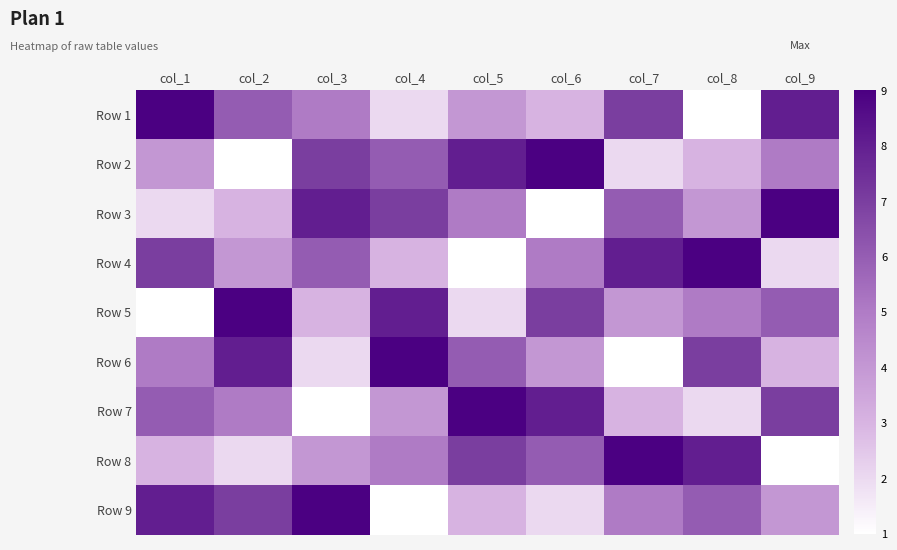

Which has a higher value, col_4 or col_2?

col_2